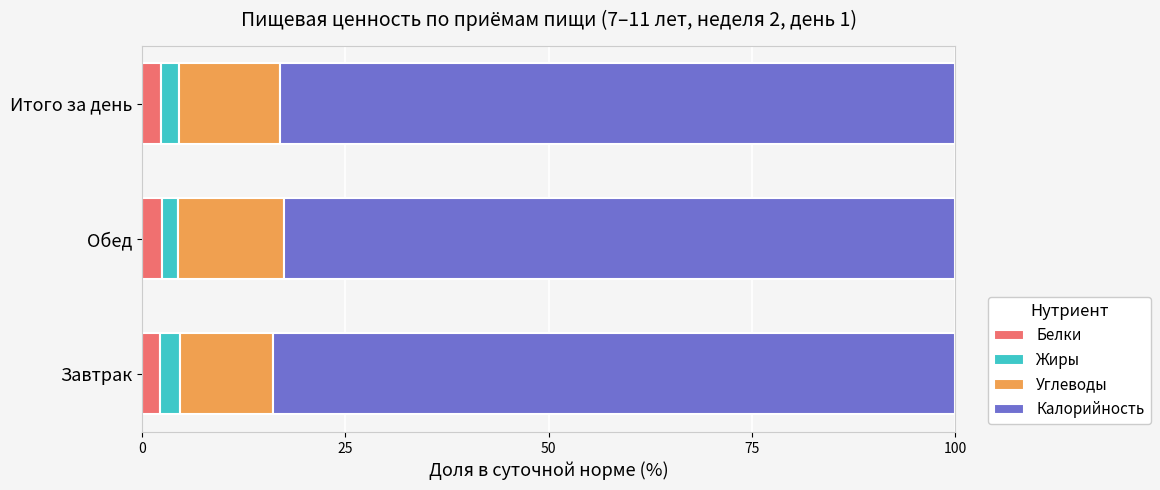

What is the total value across all series at Итого за день?

100.0